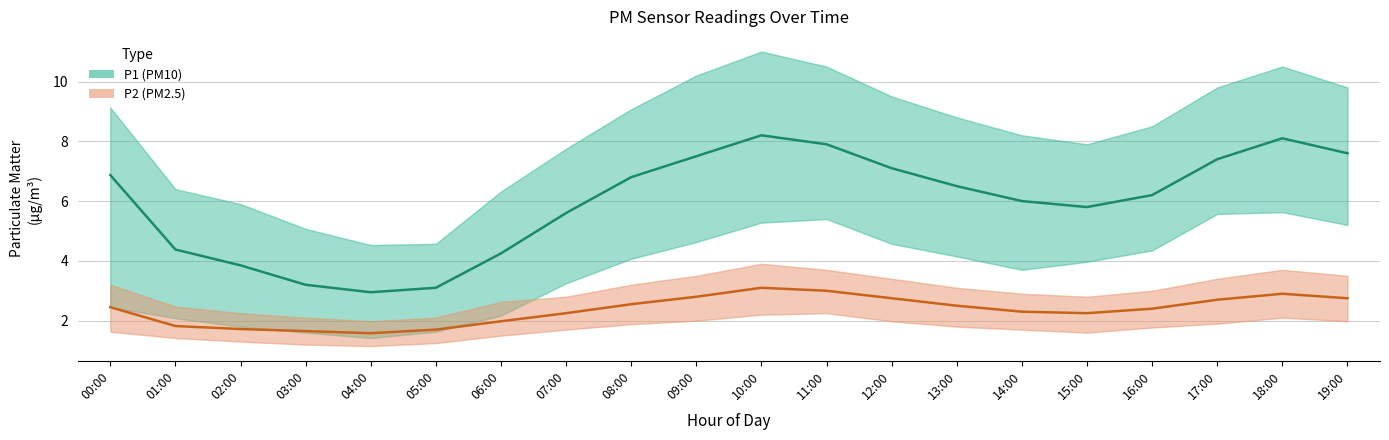

Which category has the lowest value across all series?

04:00